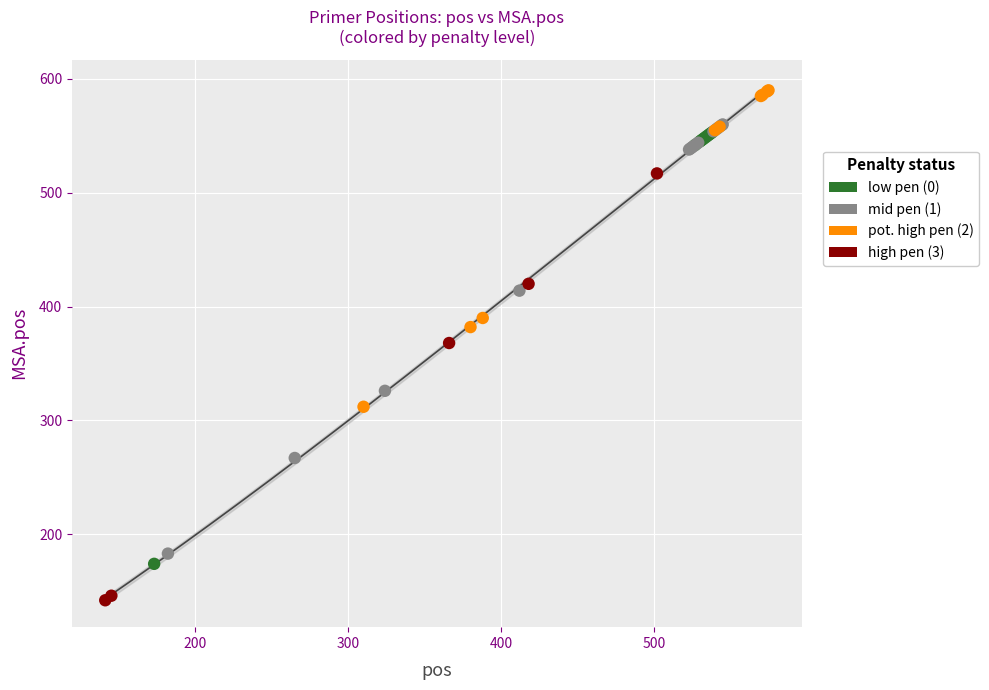

Which series reaches the minimum Y coordinate?

high pen (3)